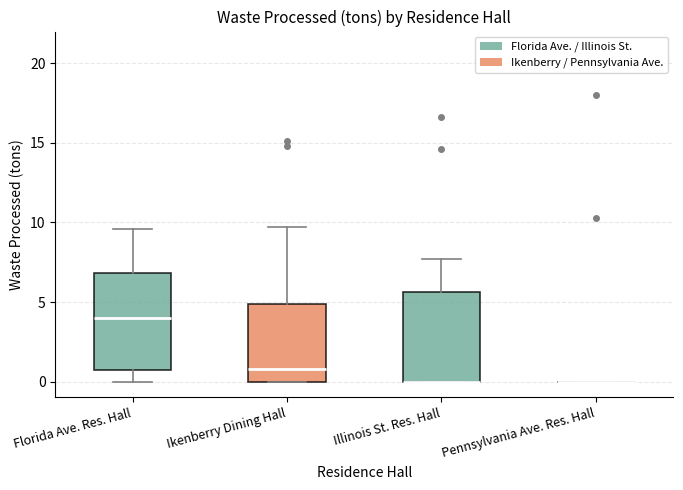

Reading left to right, transcribe this box plot: for each box, give where its median line is, the range the box spans, and where its two whiskers end, as read against the y-axis. The values are not printed on the chart, so give them approximately, as read against the axis.

Florida Ave. Res. Hall: median 4.0, box 0.5 to 7.0, whiskers 0.0 to 9.5
Ikenberry Dining Hall: median 1.0, box 0.0 to 5.0, whiskers 0.0 to 9.5
Illinois St. Res. Hall: median 0.0 (drawn on the box's lower edge), box 0.0 to 5.5, whiskers 0.0 to 7.5
Pennsylvania Ave. Res. Hall: box collapsed to a line at 0.0, whiskers 0.0 to 0.0